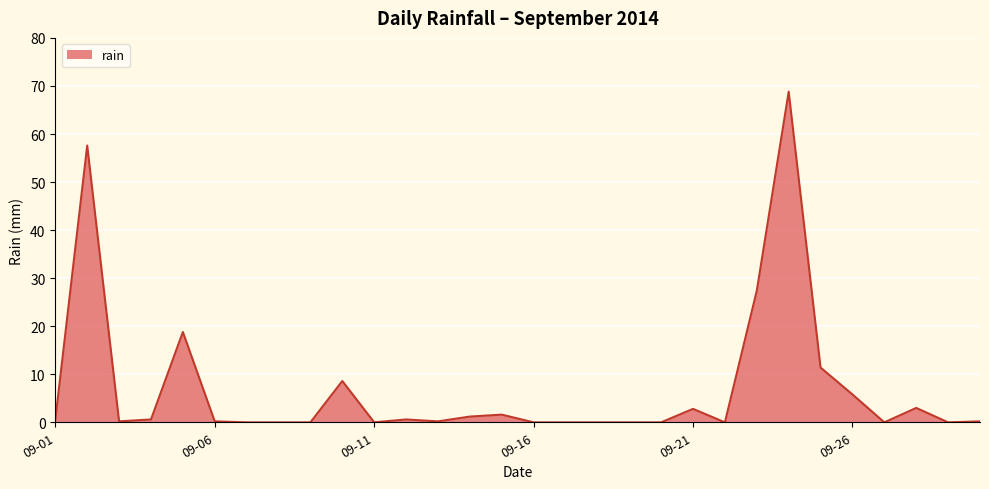

What is the greatest value displayed?

68.8